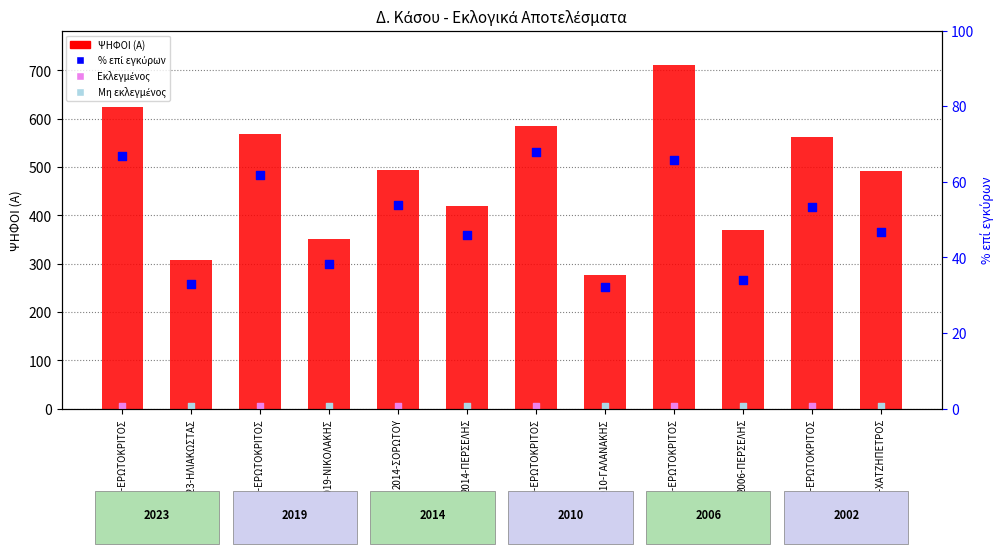

Which series has the largest total across all categories?

ΨΗΦΟΙ (Α)